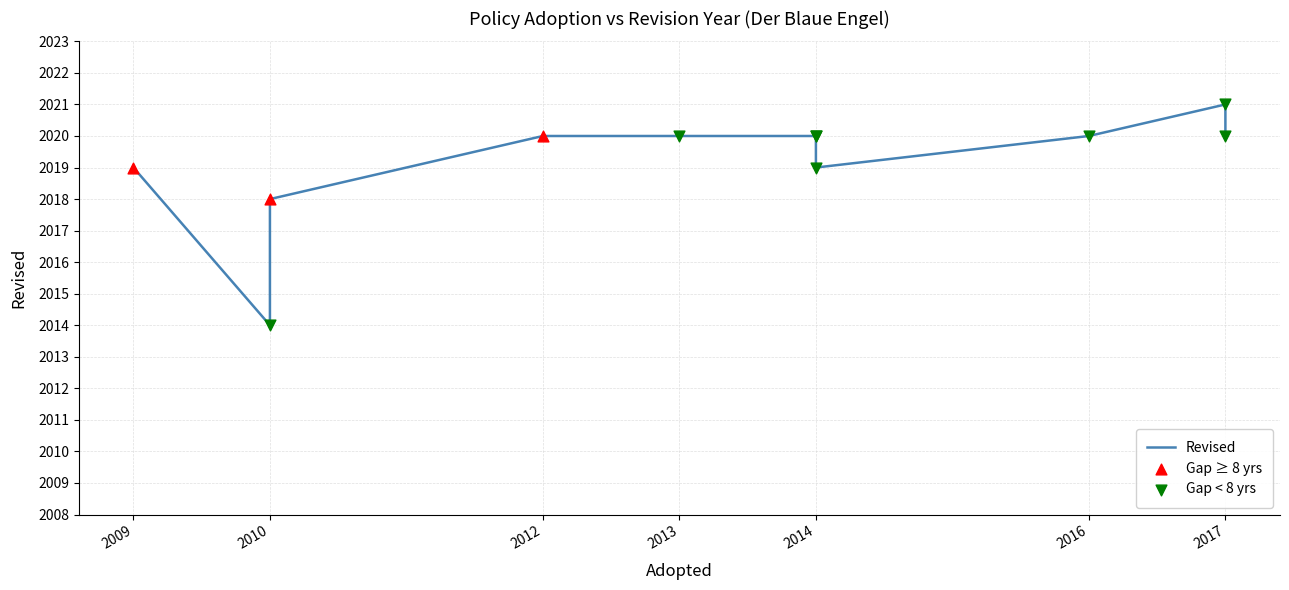

What is the ratio of the value at 2014 to the value at 2010?

1.0